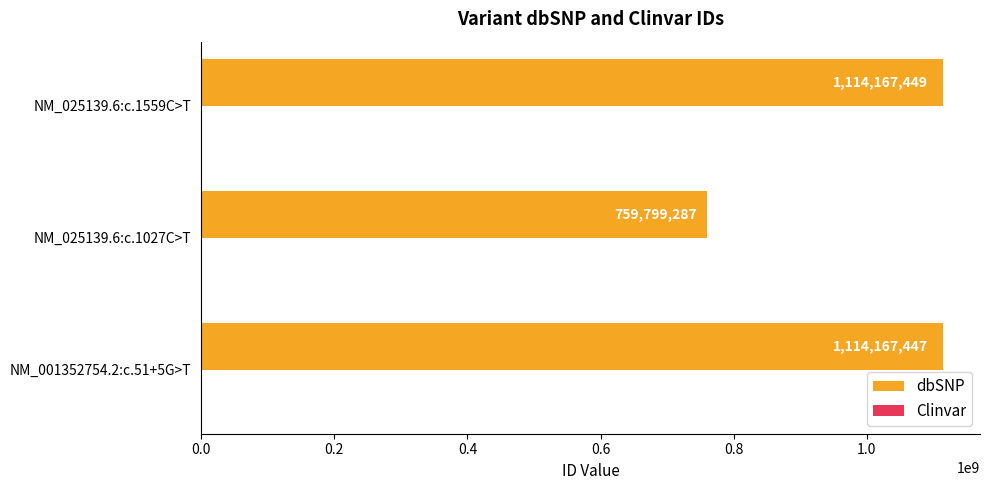

Which series has the largest range (max minus min)?

dbSNP